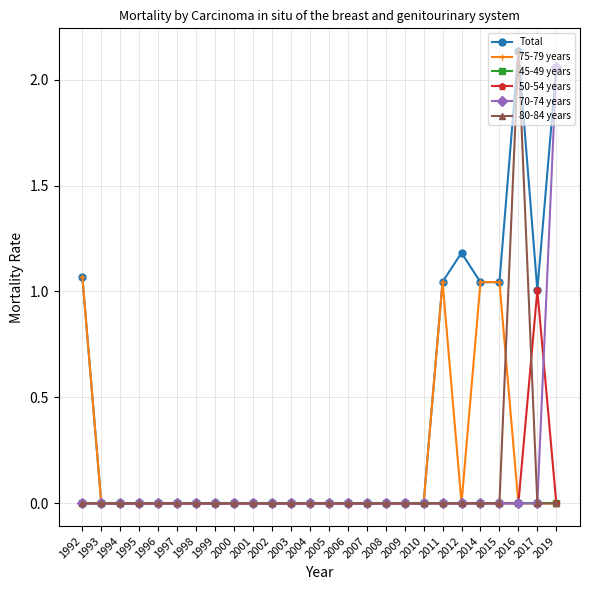

True or false: Total has more than 1 interior local peaks.

True